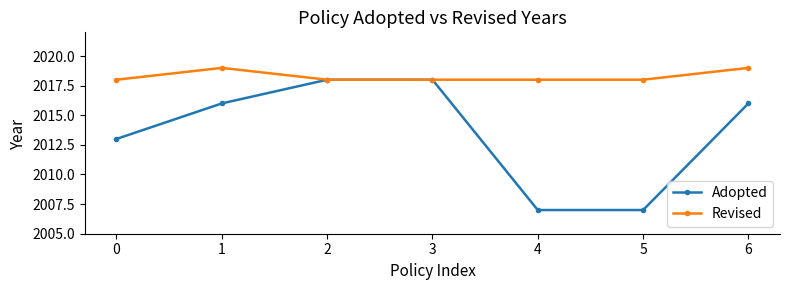

Reading right to left, list all the values displayed in this chart.

Adopted: 6=2016	5=2007	4=2007	3=2018	2=2018	1=2016	0=2013
Revised: 6=2019	5=2018	4=2018	3=2018	2=2018	1=2019	0=2018